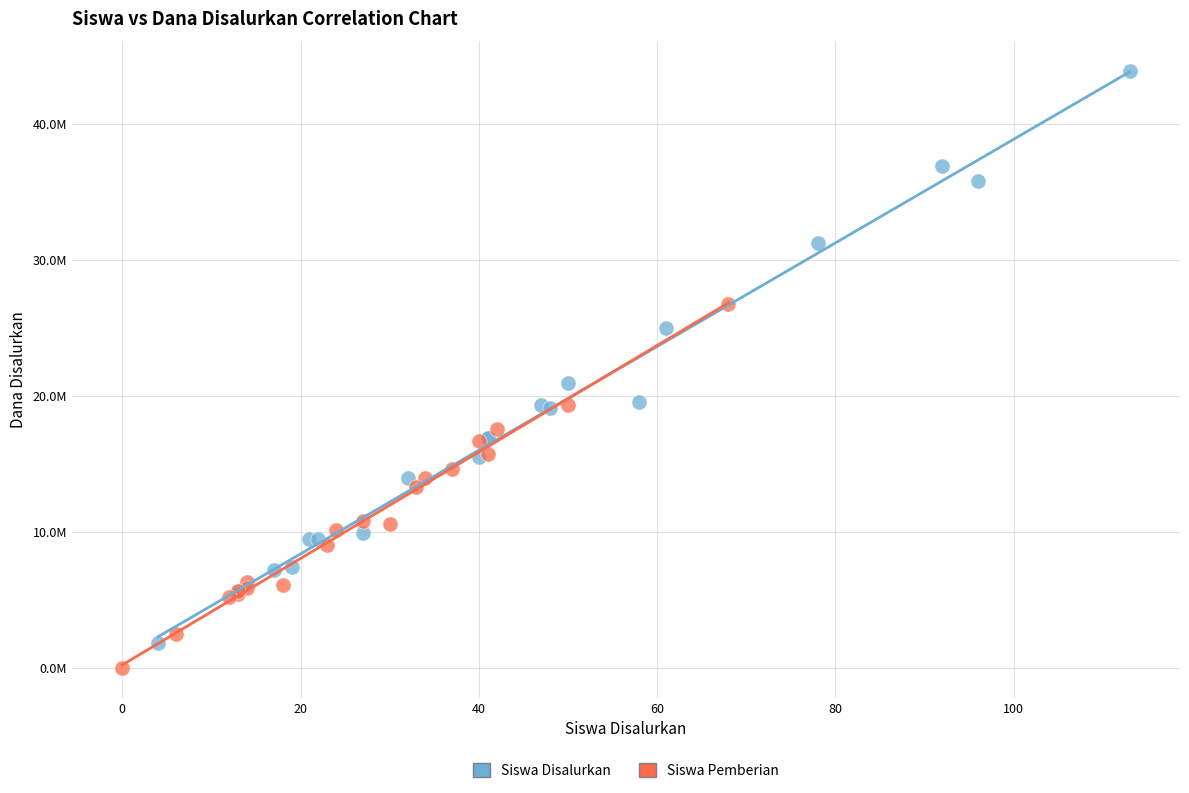

Which series has the widest spread of Y values?

Siswa Disalurkan